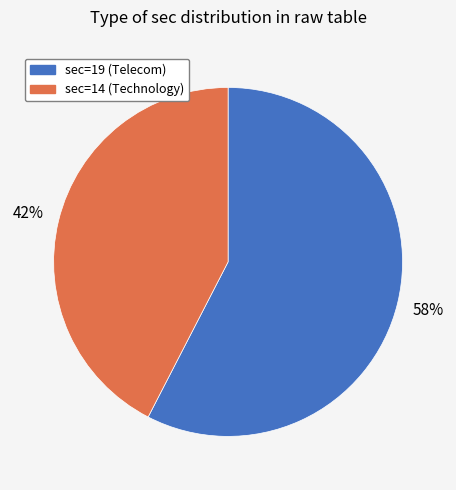

Which has a higher value, sec=14 (Technology) or sec=19 (Telecom)?

sec=19 (Telecom)